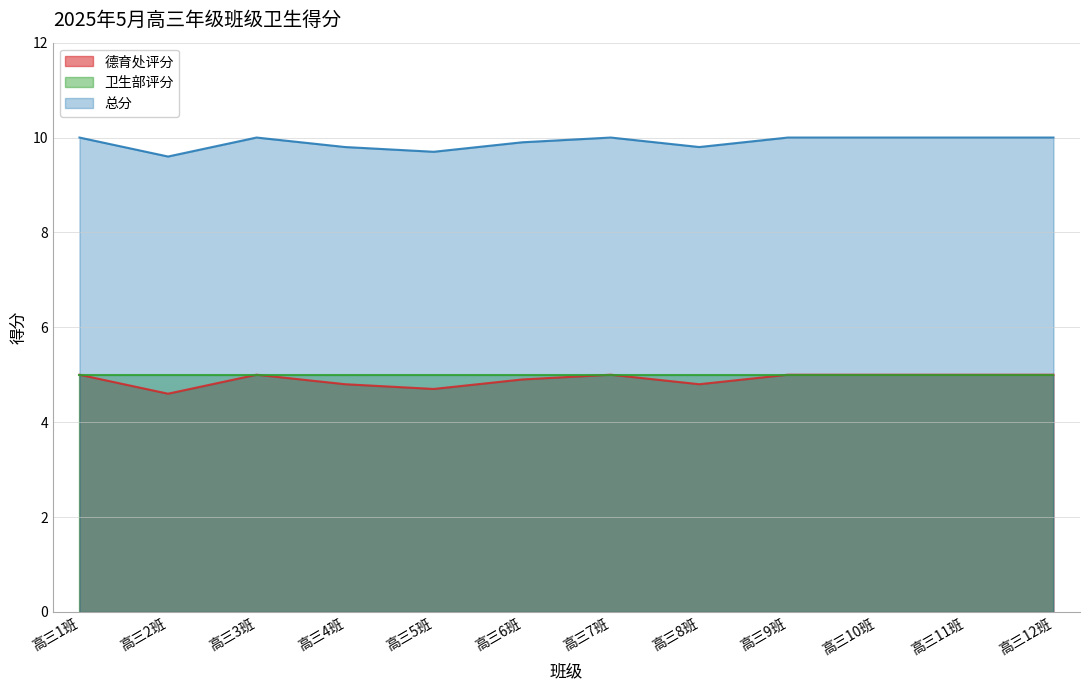

True or false: 德育处评分 and 总分 intersect in this chart.

False